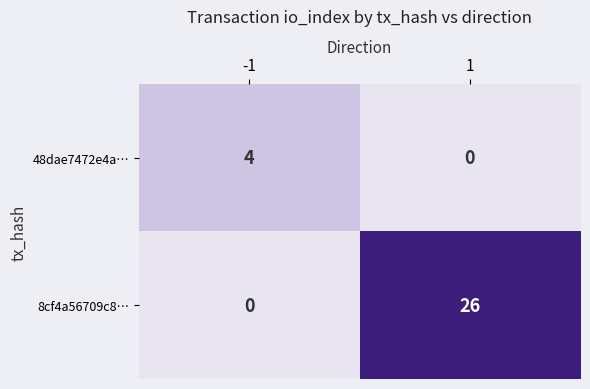

Reading left to right, what are all the values shown in this chart?

48dae7472e4a…: -1=4	1=0
8cf4a56709c8…: -1=0	1=26